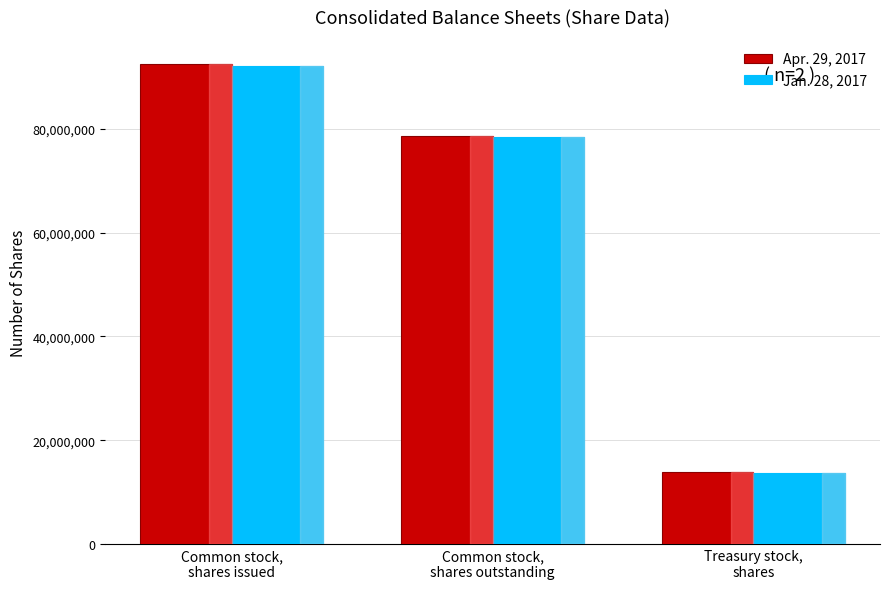

How many categories are shown in the chart?

3